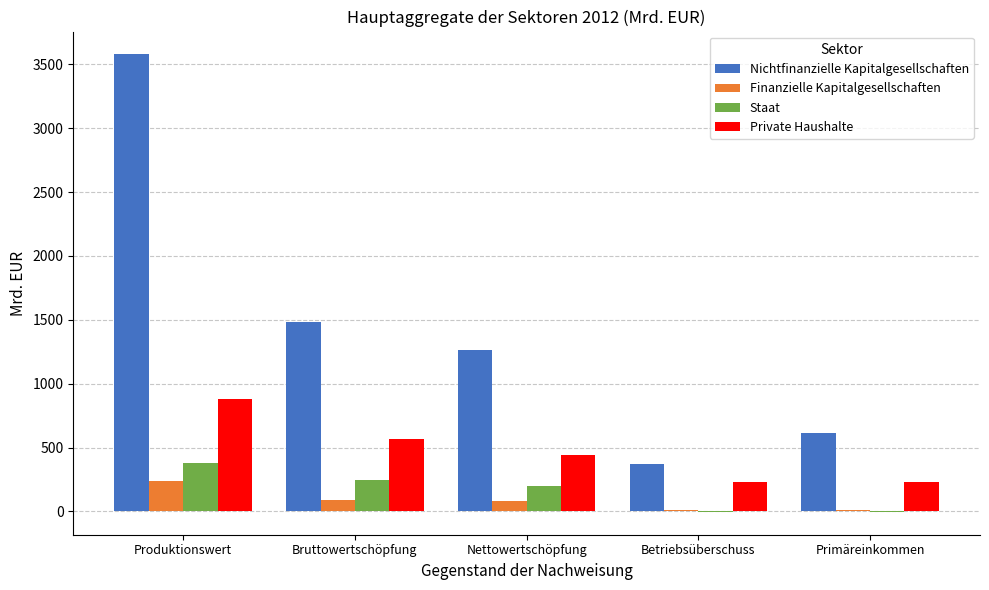

What is the total value across all series at Bruttowertschöpfung?

2386.8